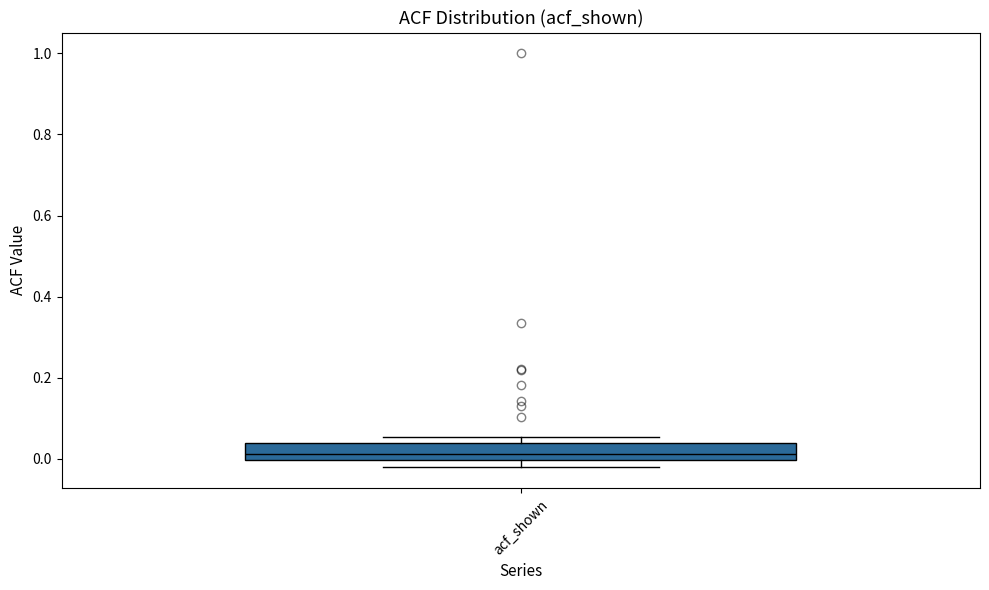

Read this box plot against the y-axis: the position of the median line, the range covered by the box, and the ends of both whiskers. The values are not printed on the chart, so give them approximately, as read against the axis.

median 0.02, box 0.00 to 0.04, whiskers -0.02 to 0.06